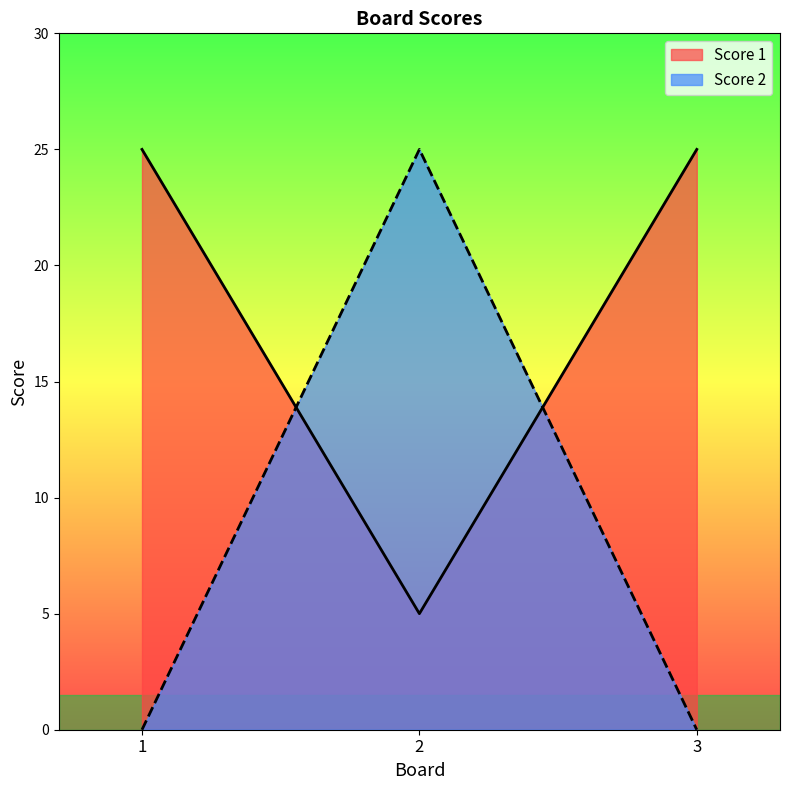

How many distinct data groups are displayed?

2